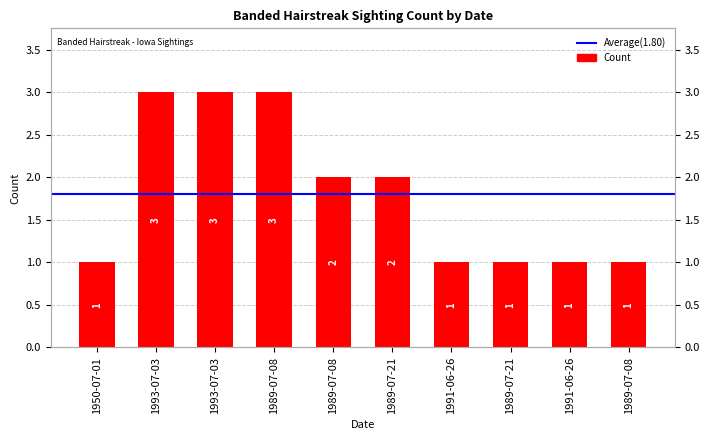

List the labels in order of value, largest first.

1993-07-03, 1993-07-03, 1989-07-08, 1989-07-08, 1989-07-21, 1950-07-01, 1991-06-26, 1989-07-21, 1991-06-26, 1989-07-08